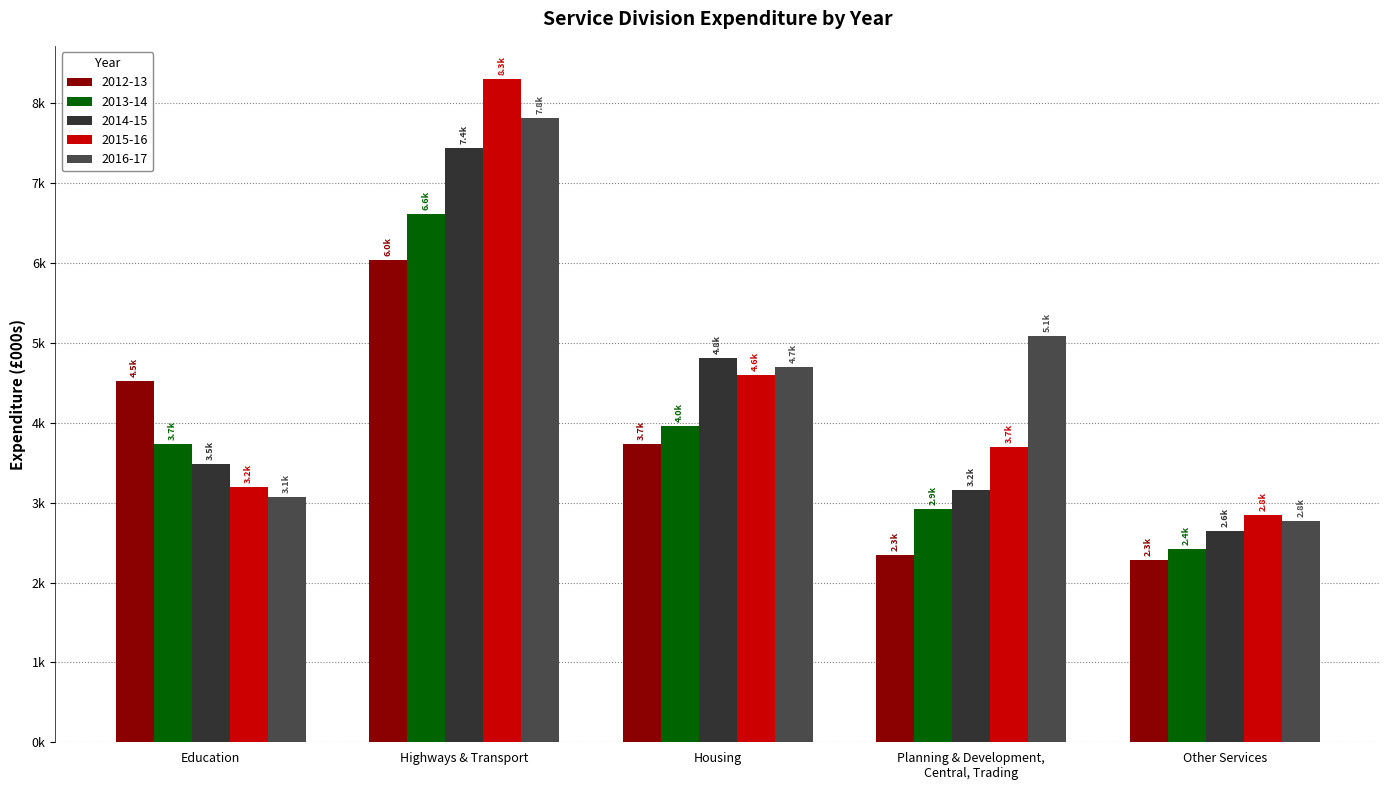

The value of 2012-13 at Other Services is 3543.6. True or false?

False